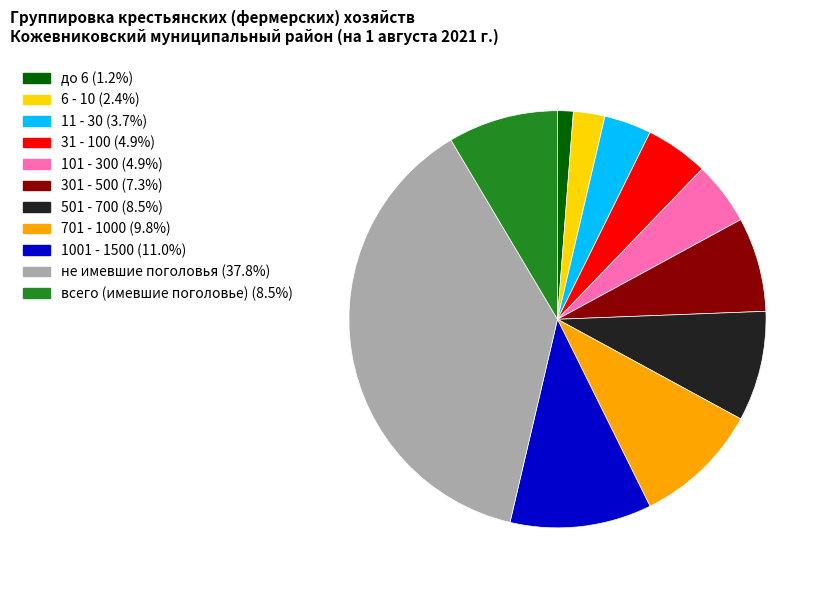

The 31 - 100 slice represents 5% of the pie. True or false?

True